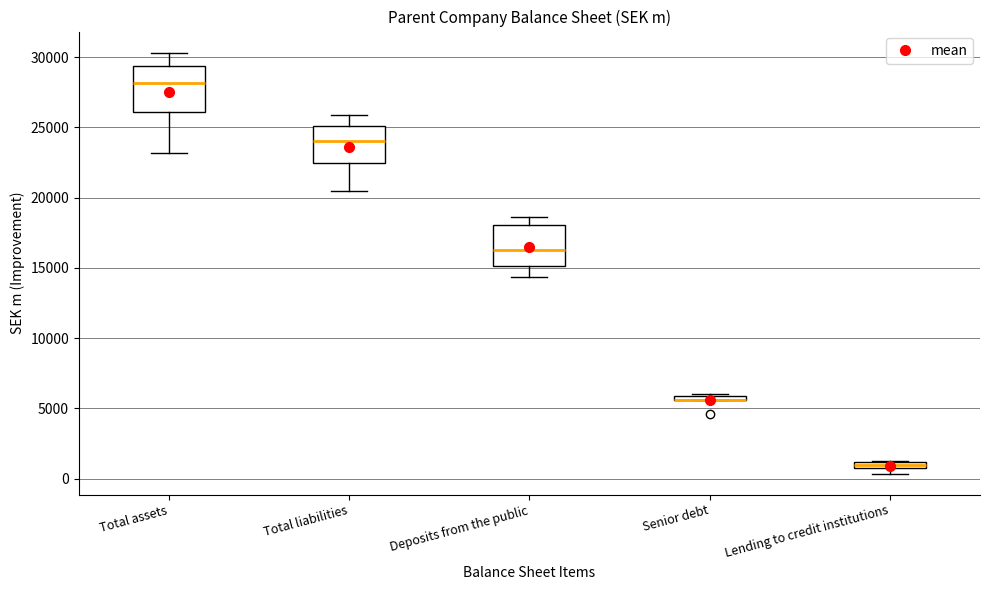

Where is the upper edge of the box for Senior debt on the y-axis? The values are not printed on the chart, so give them approximately, as read against the axis.

6000